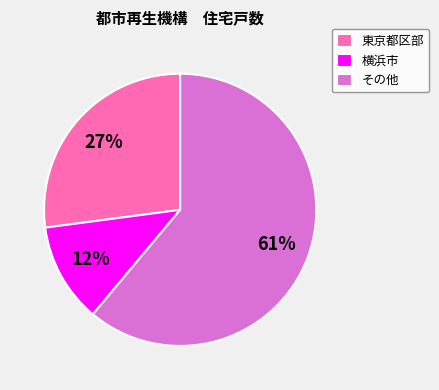

Which slice is the smallest?

横浜市